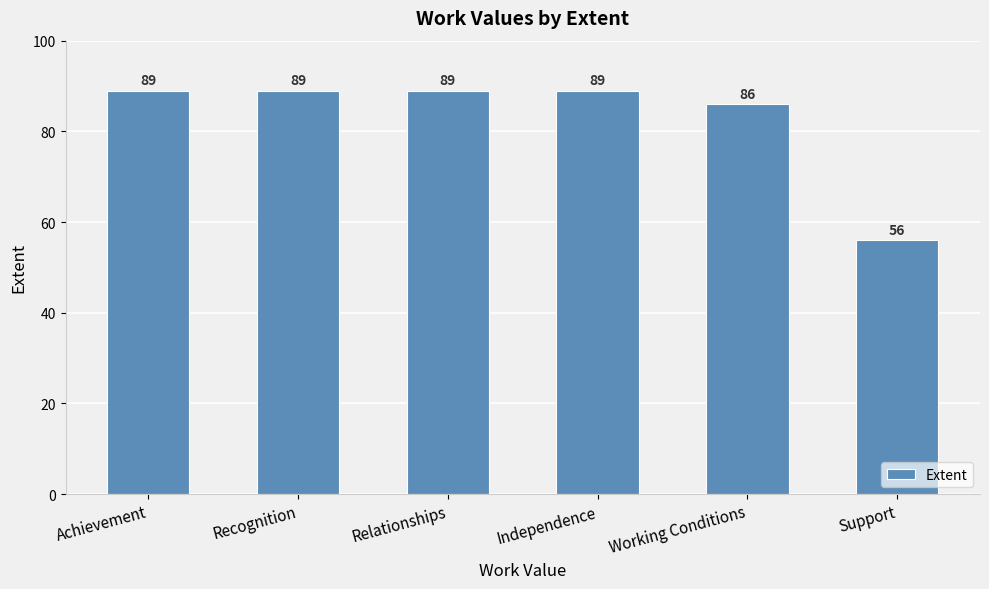

The value at Working Conditions is 86. True or false?

True